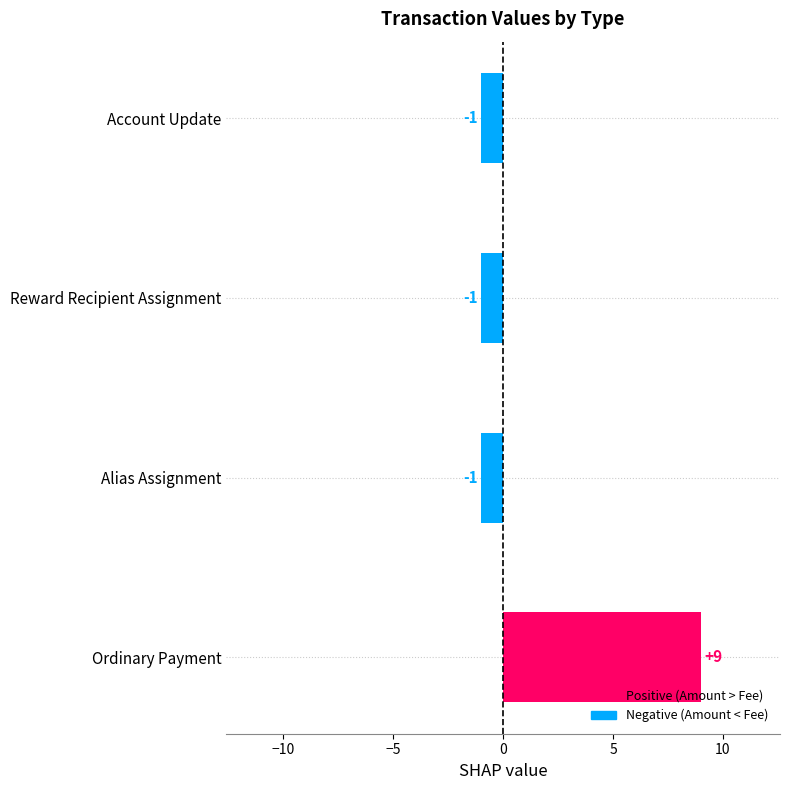

What is the difference between the maximum and second lowest values?

10